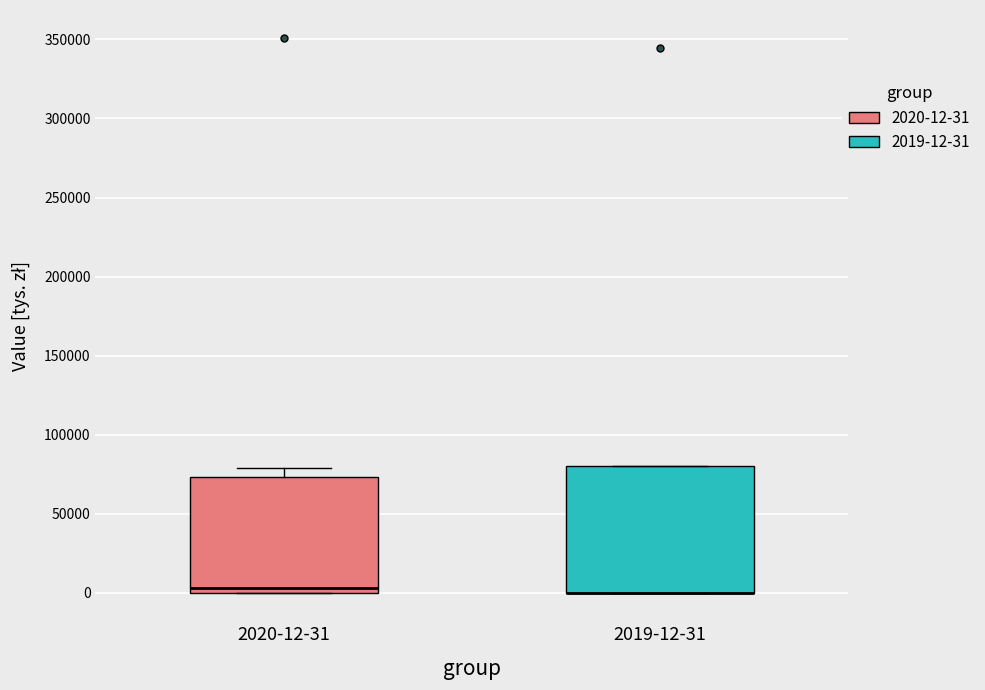

Where does the median line of the box for 2020-12-31 sit on the y-axis? The values are not printed on the chart, so give them approximately, as read against the axis.

5000